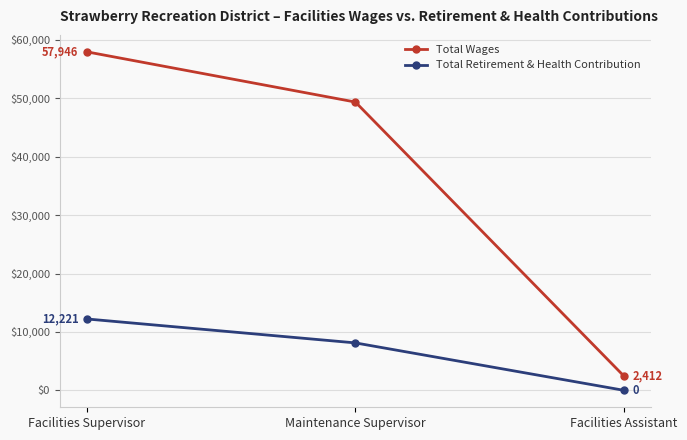

Reading left to right, list all the values displayed in this chart.

Total Wages: Facilities Supervisor=57946	Maintenance Supervisor=49346	Facilities Assistant=2412
Total Retirement & Health Contribution: Facilities Supervisor=12221	Maintenance Supervisor=8122	Facilities Assistant=0